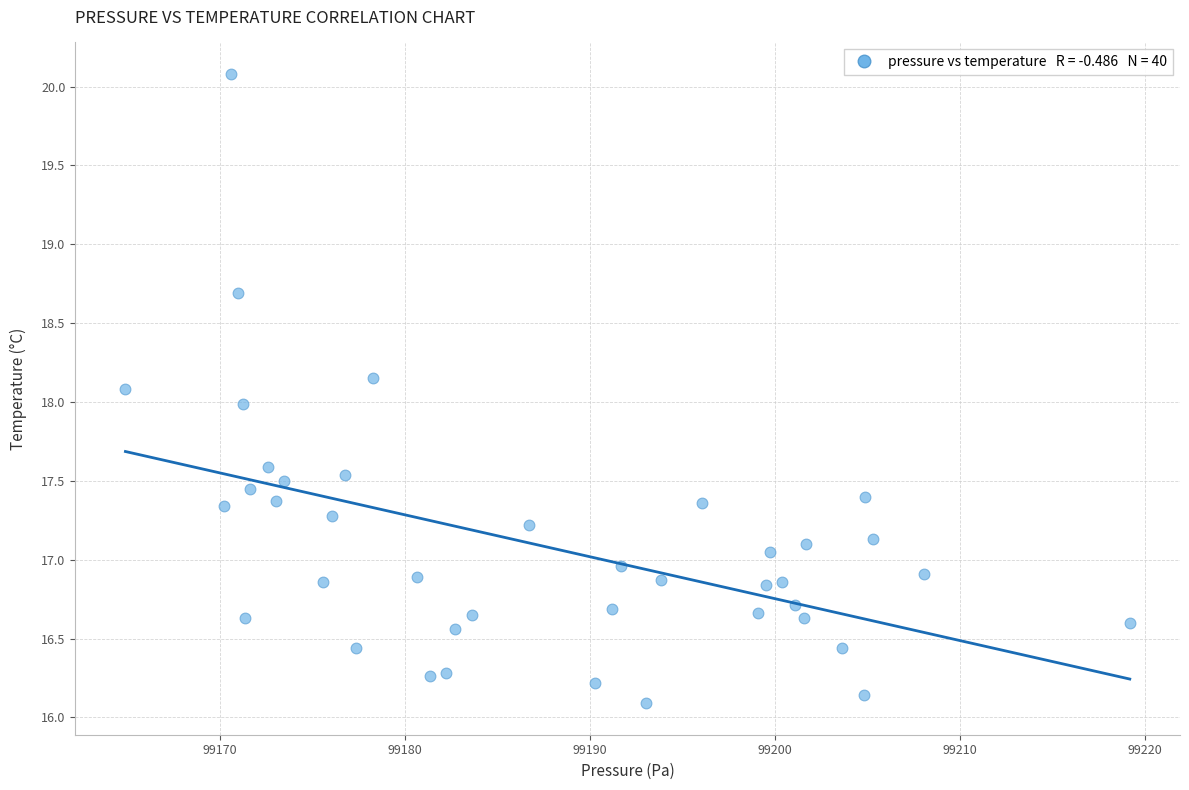

What is the range of X values (max minus min)?

54.3